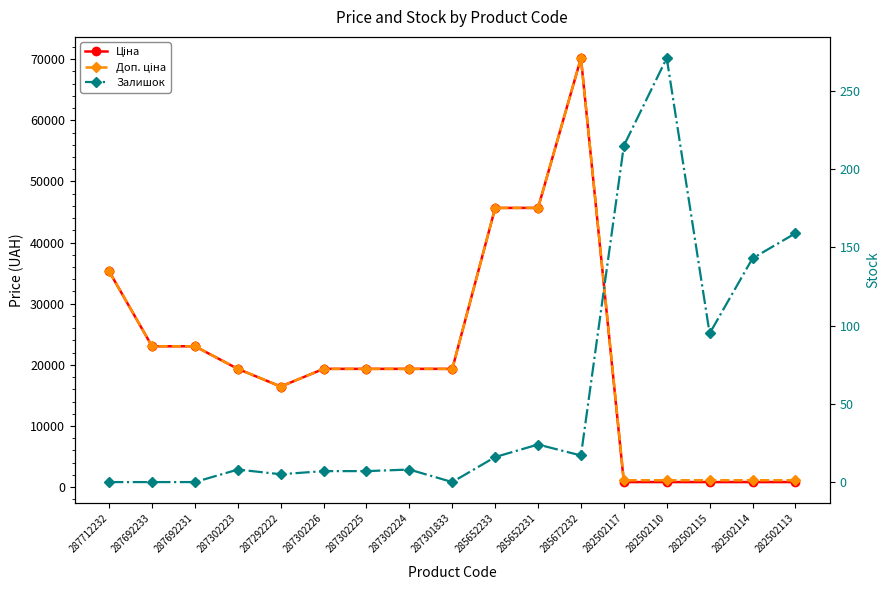

What is the average value of the Доп. ціна series?

21273.4